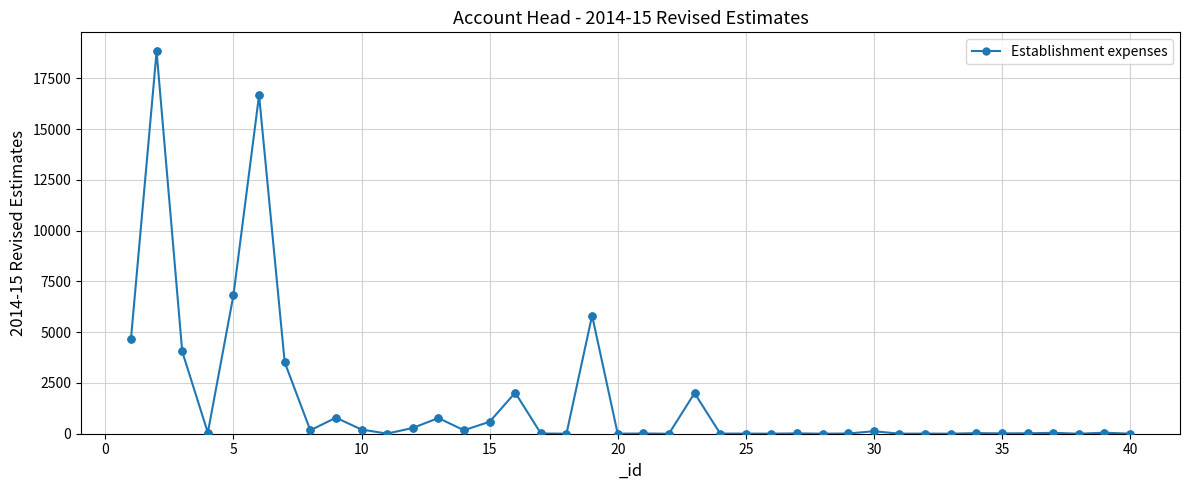

True or false: there are more than 2 points higher than both neighbors.

True